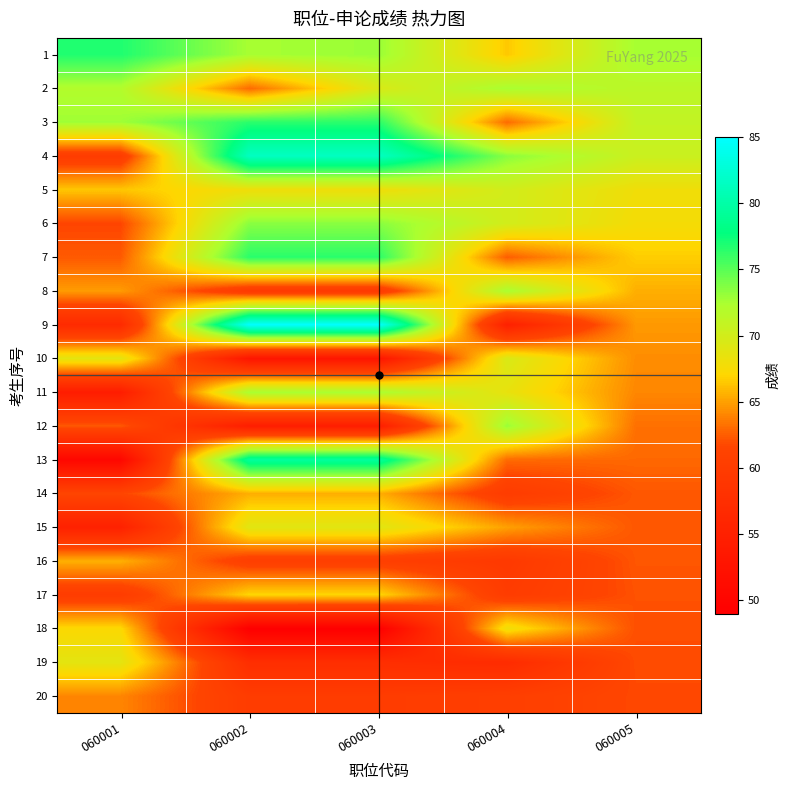

Between 060005 and 060004, which is larger?

060005